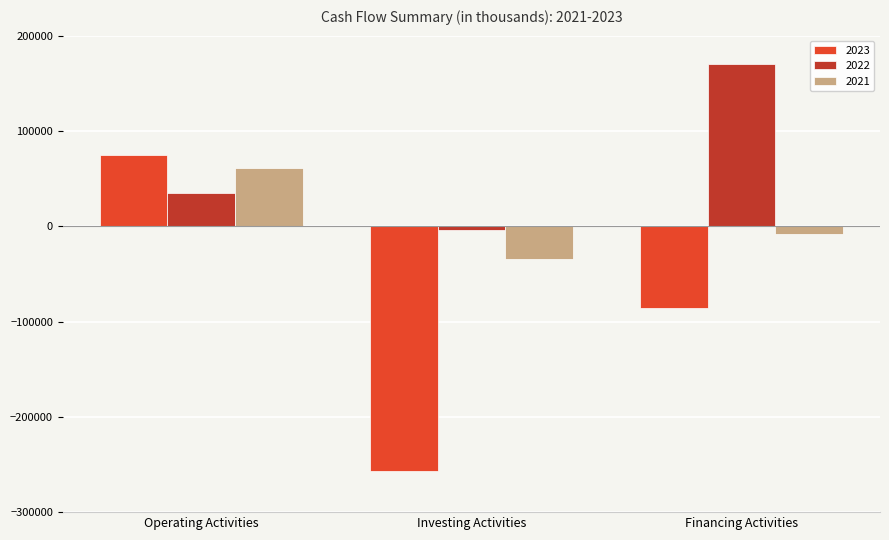

At which label does 2021 reach its minimum?

Investing Activities